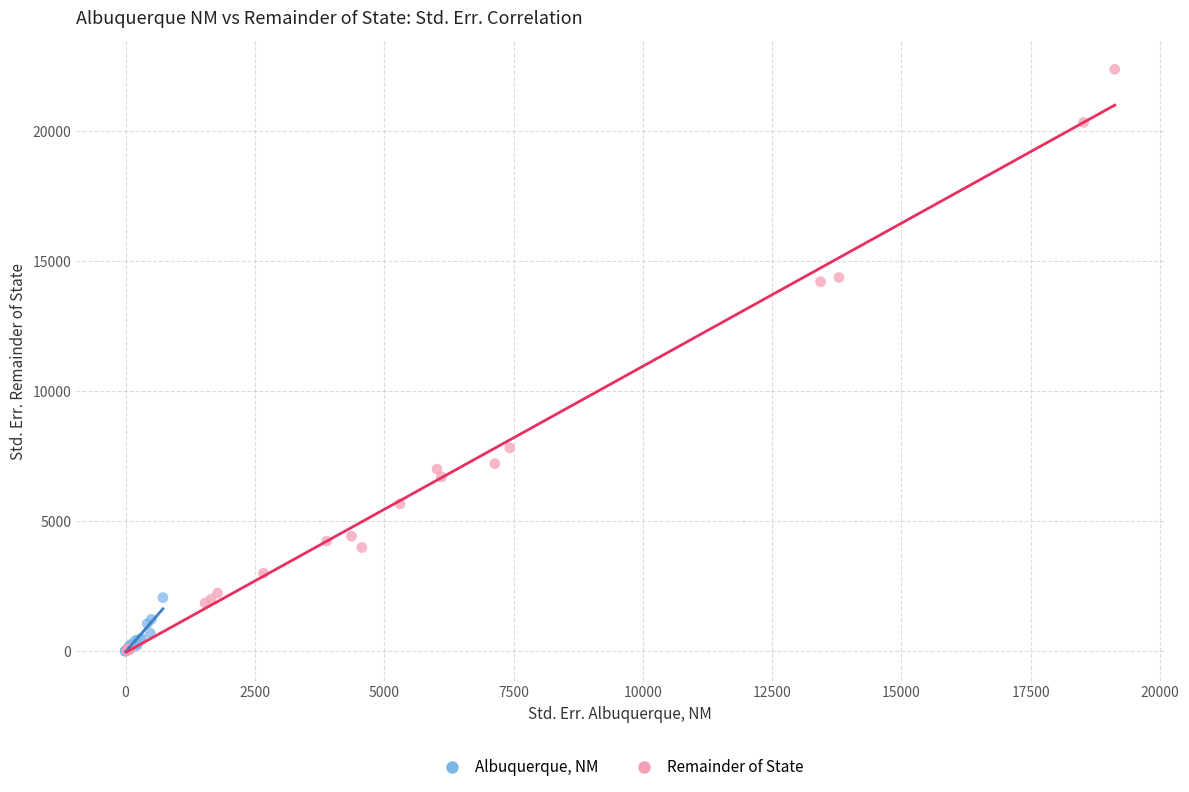

What are all the series names shown in the legend?

Albuquerque, NM, Remainder of State